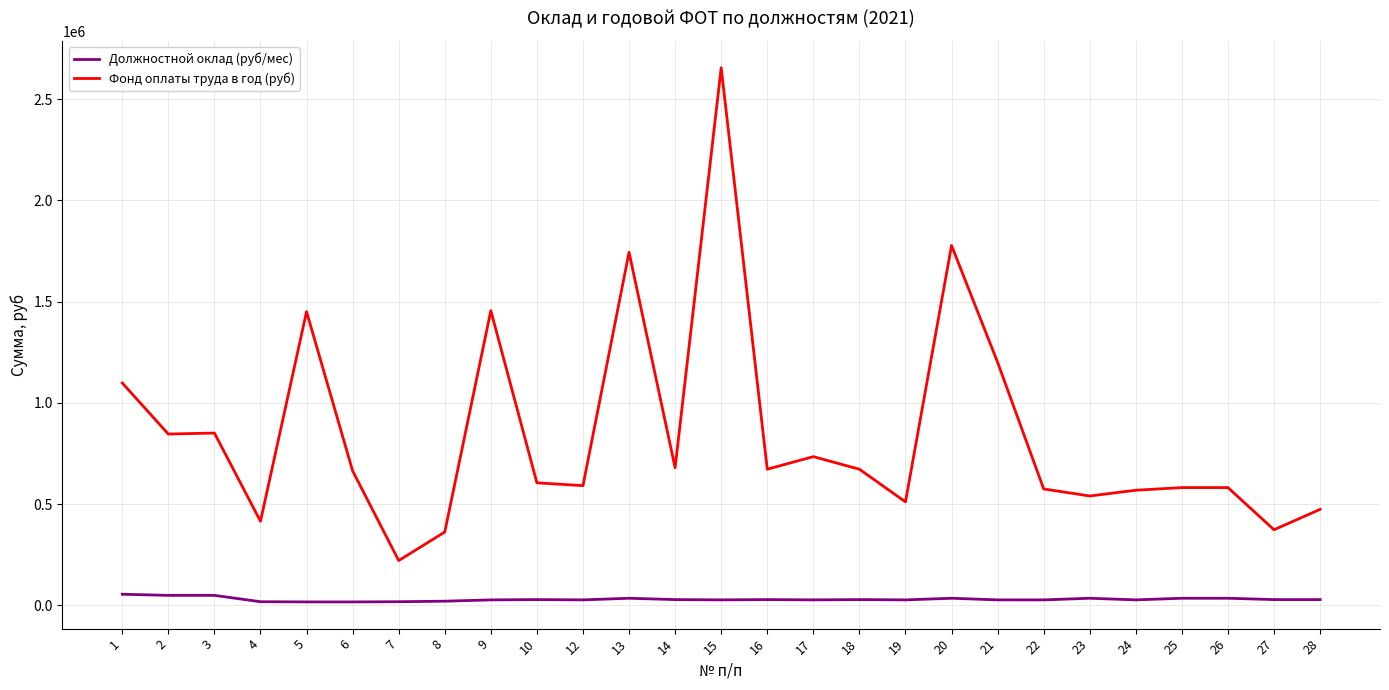

What is the maximum value shown in the chart?

2655360.0